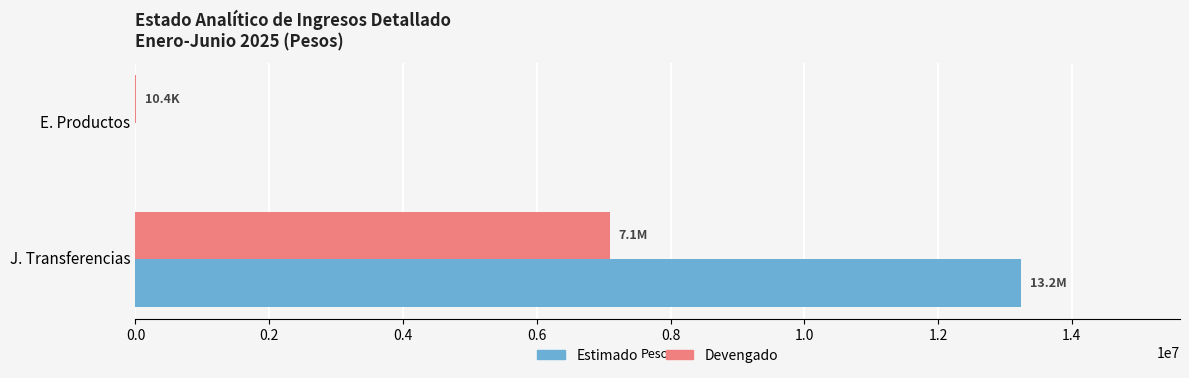

At which label is Devengado closest to 3549785?

E. Productos